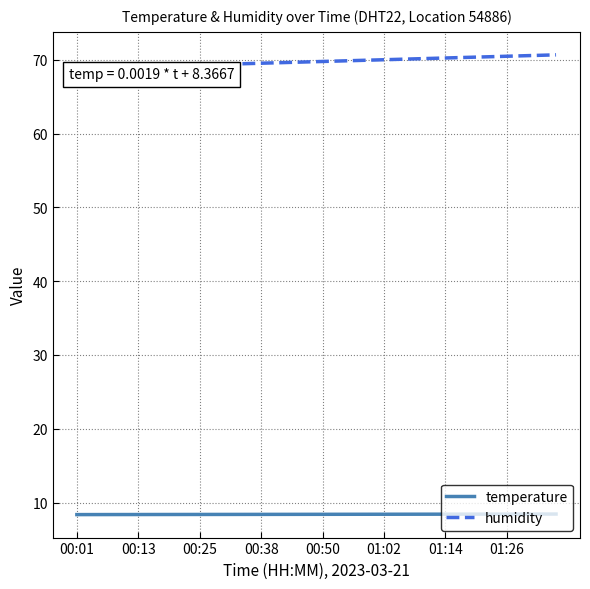

What is the label of the 39th point from the left?

38